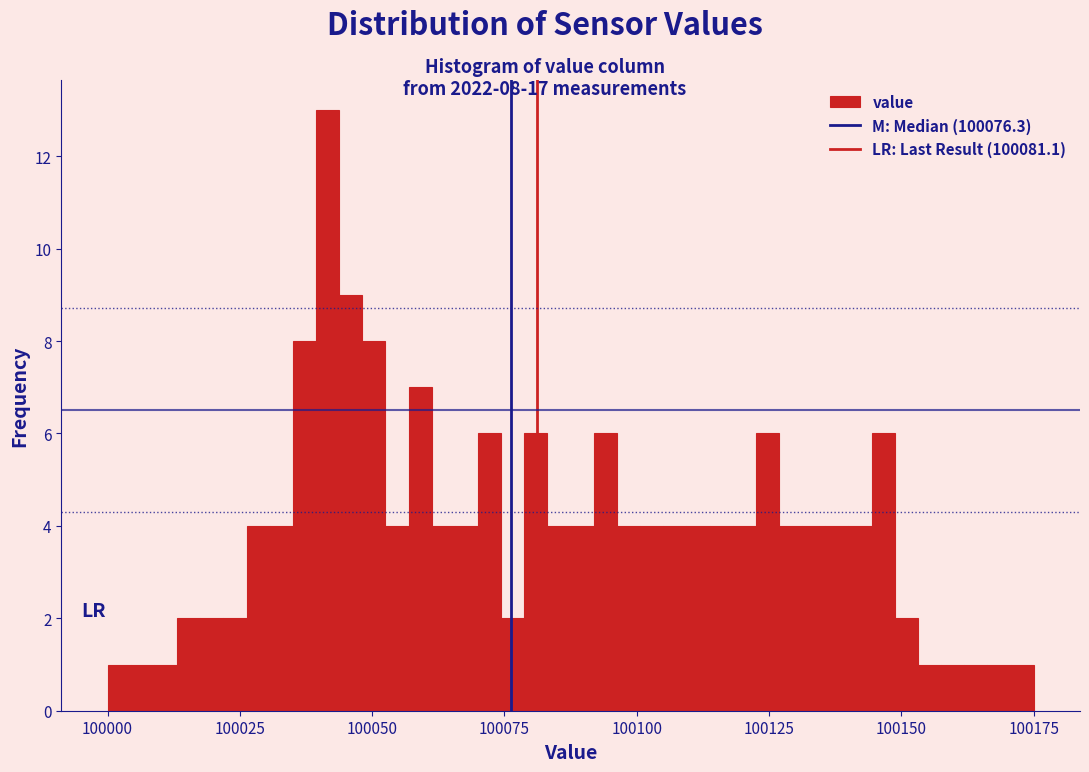

Read against the x-axis, roughly where is the centre of the tallest bar?

100040